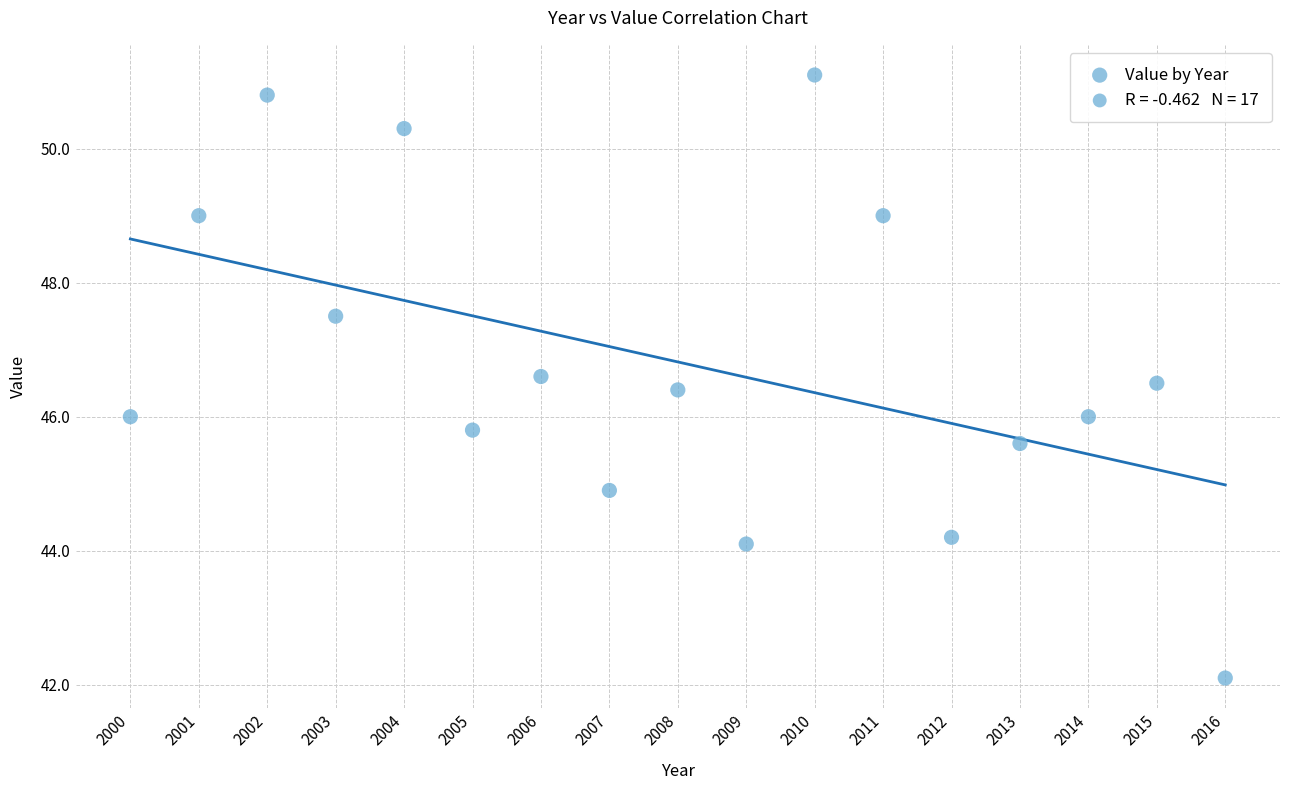

What is the range of Y values (max minus min)?

9.0